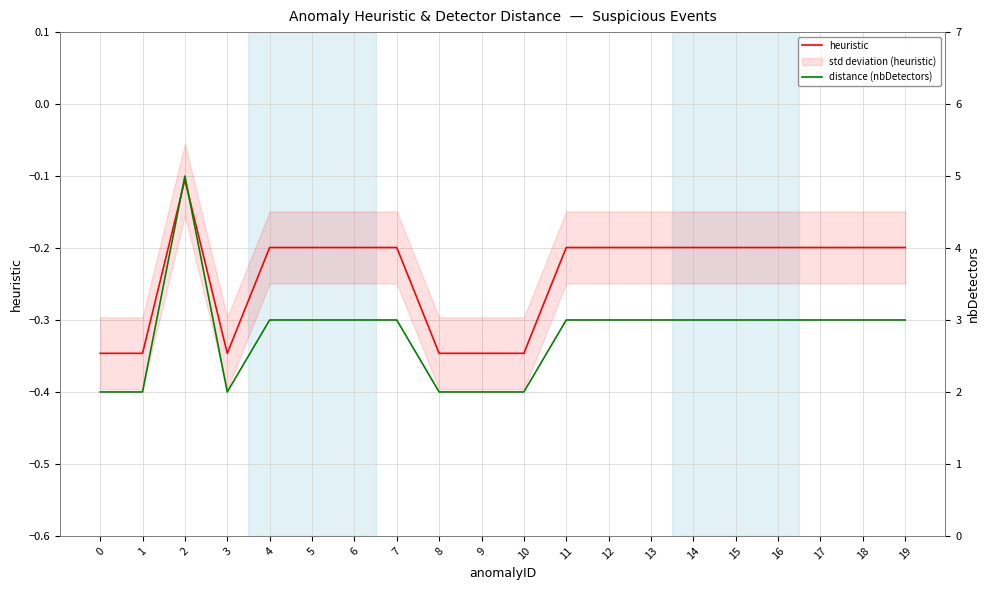

Does the chart have visible grid lines?

Yes